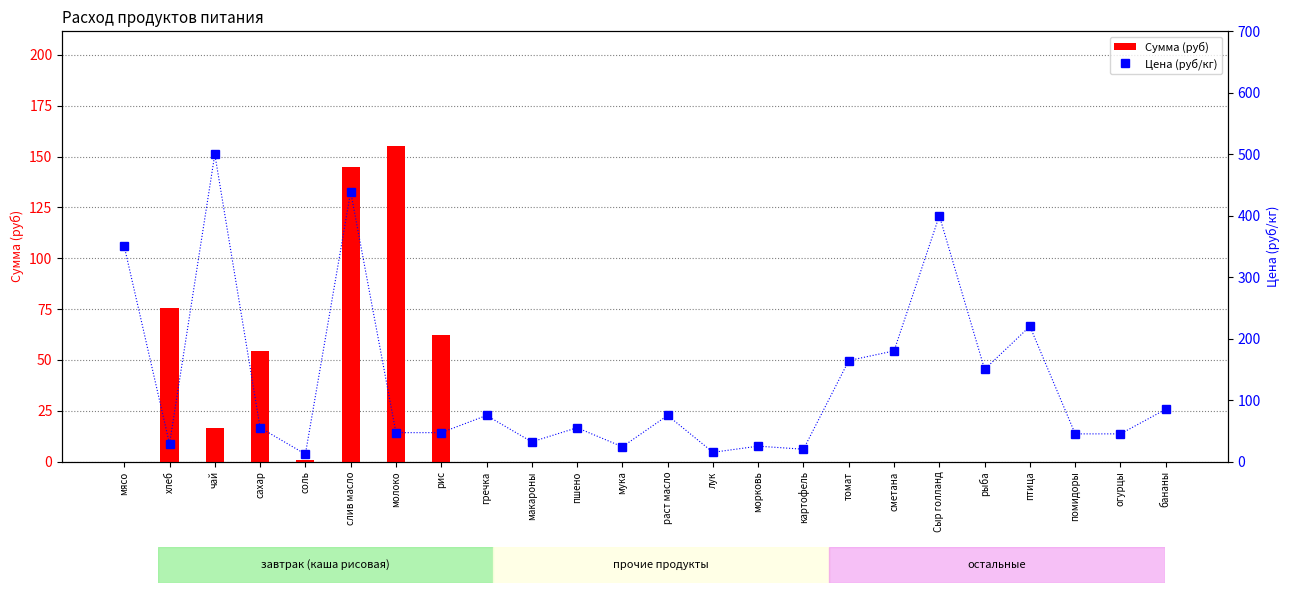

At сметана, list the series in order from smallest to largest.

Сумма (руб), Цена (руб/кг)